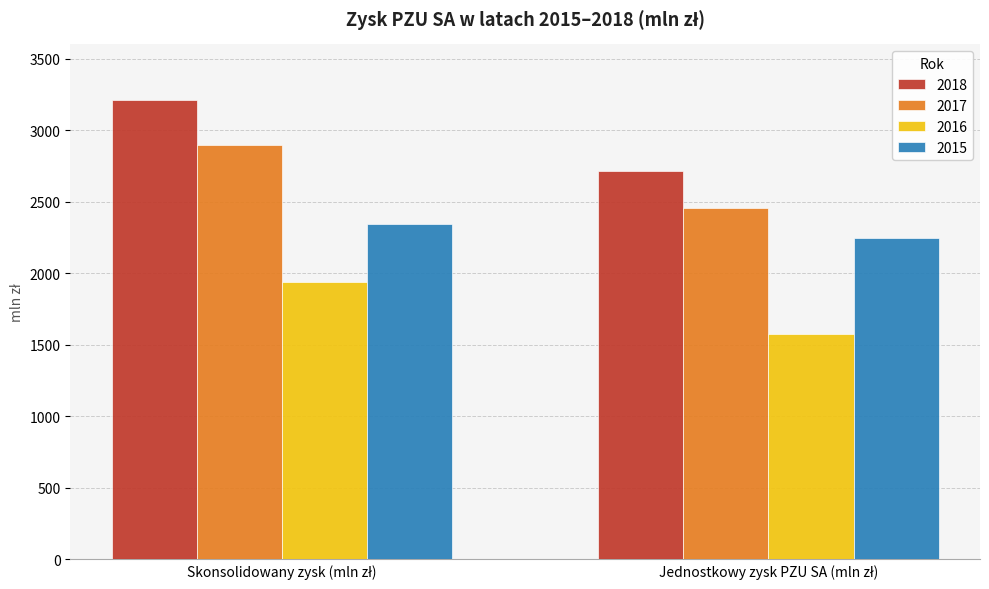

What is the greatest value displayed?

3213